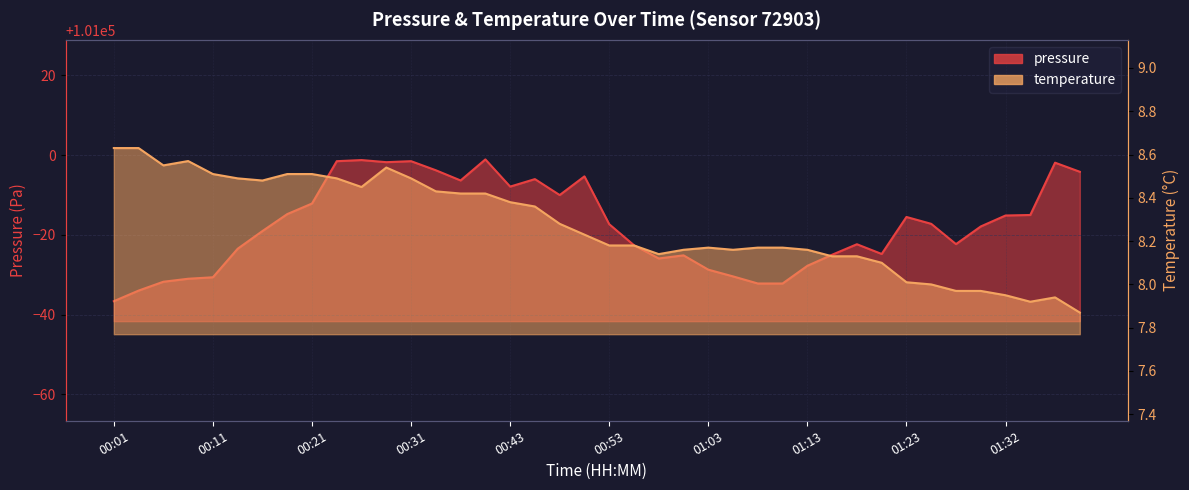

Is it true that temperature equals 12.3 at 01:32?

False